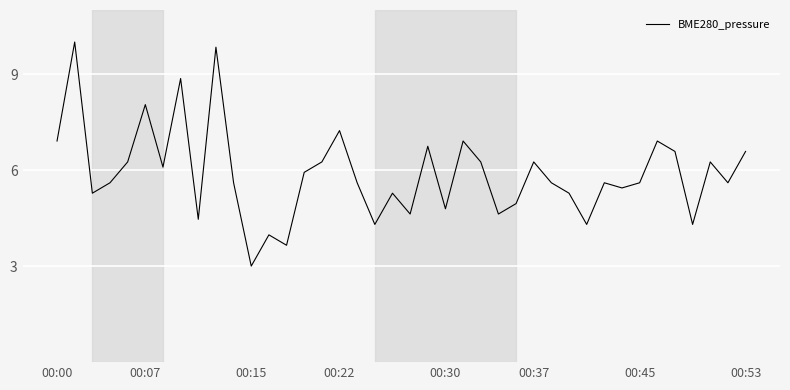

What is the difference between the maximum and minimum values?

7.0